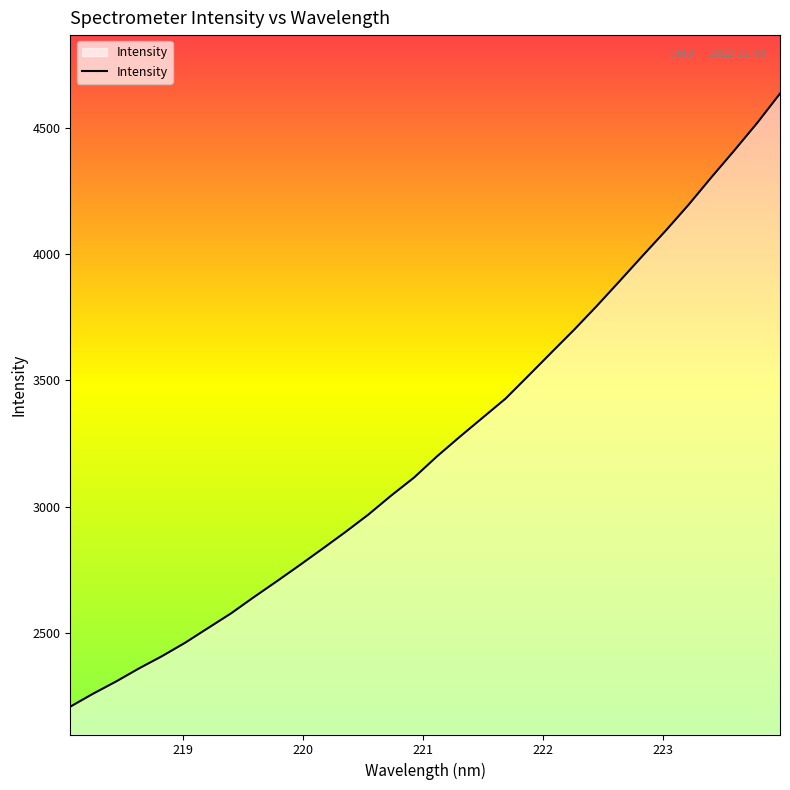

What is the difference between the maximum and minimum values?

2430.4